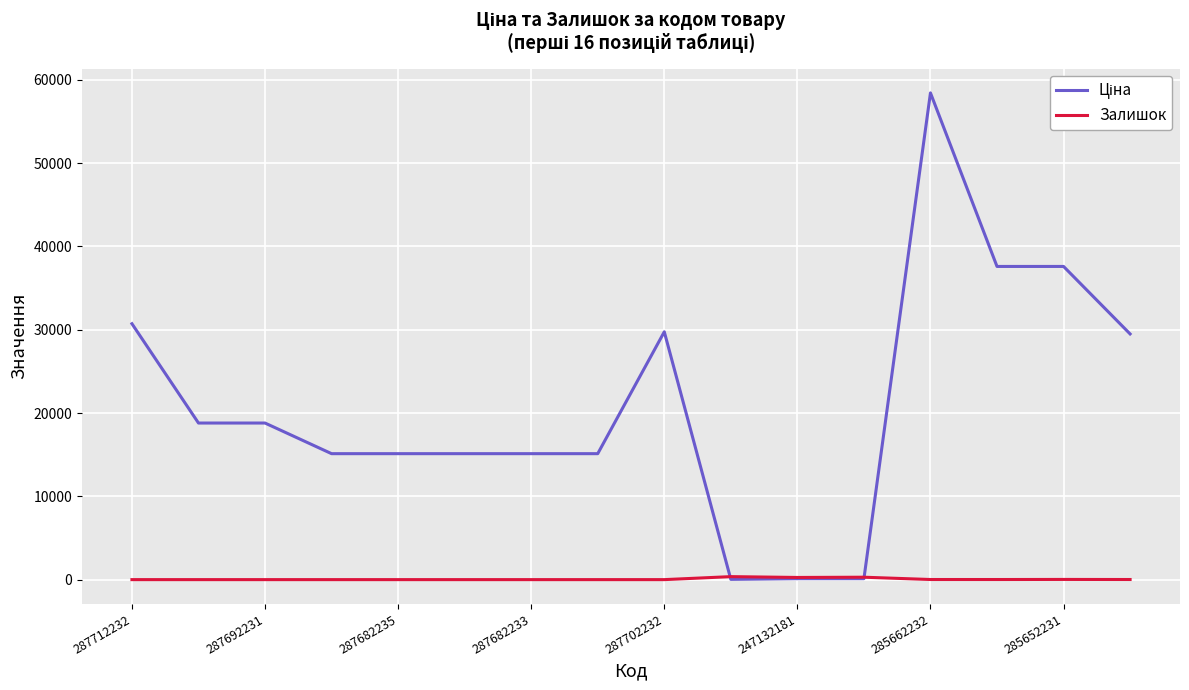

What is the greatest value displayed?

58426.5